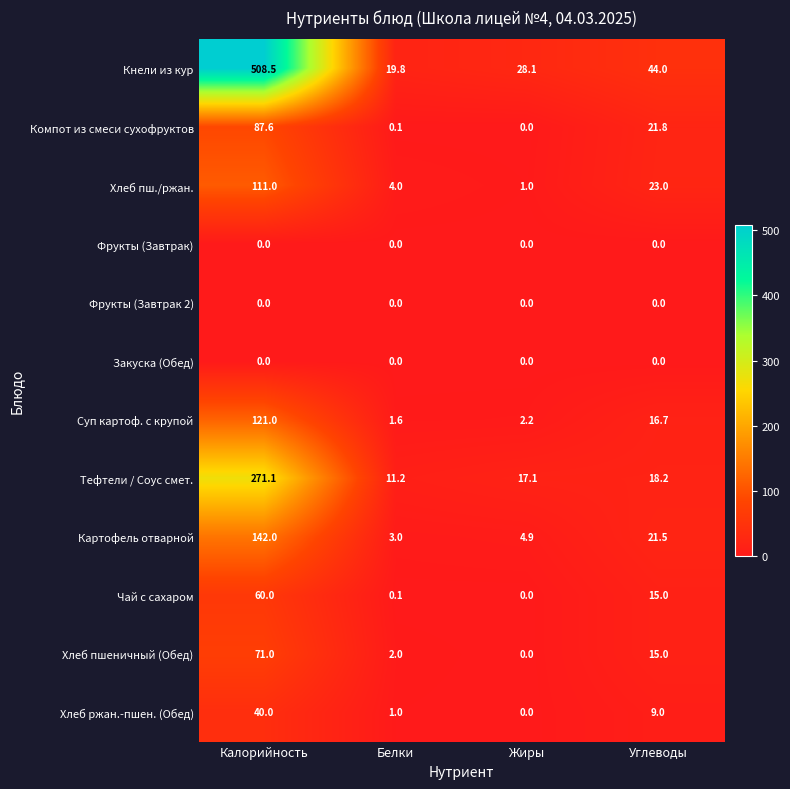

The value of Компот из смеси сухофруктов at Калорийность is 87.6. True or false?

True